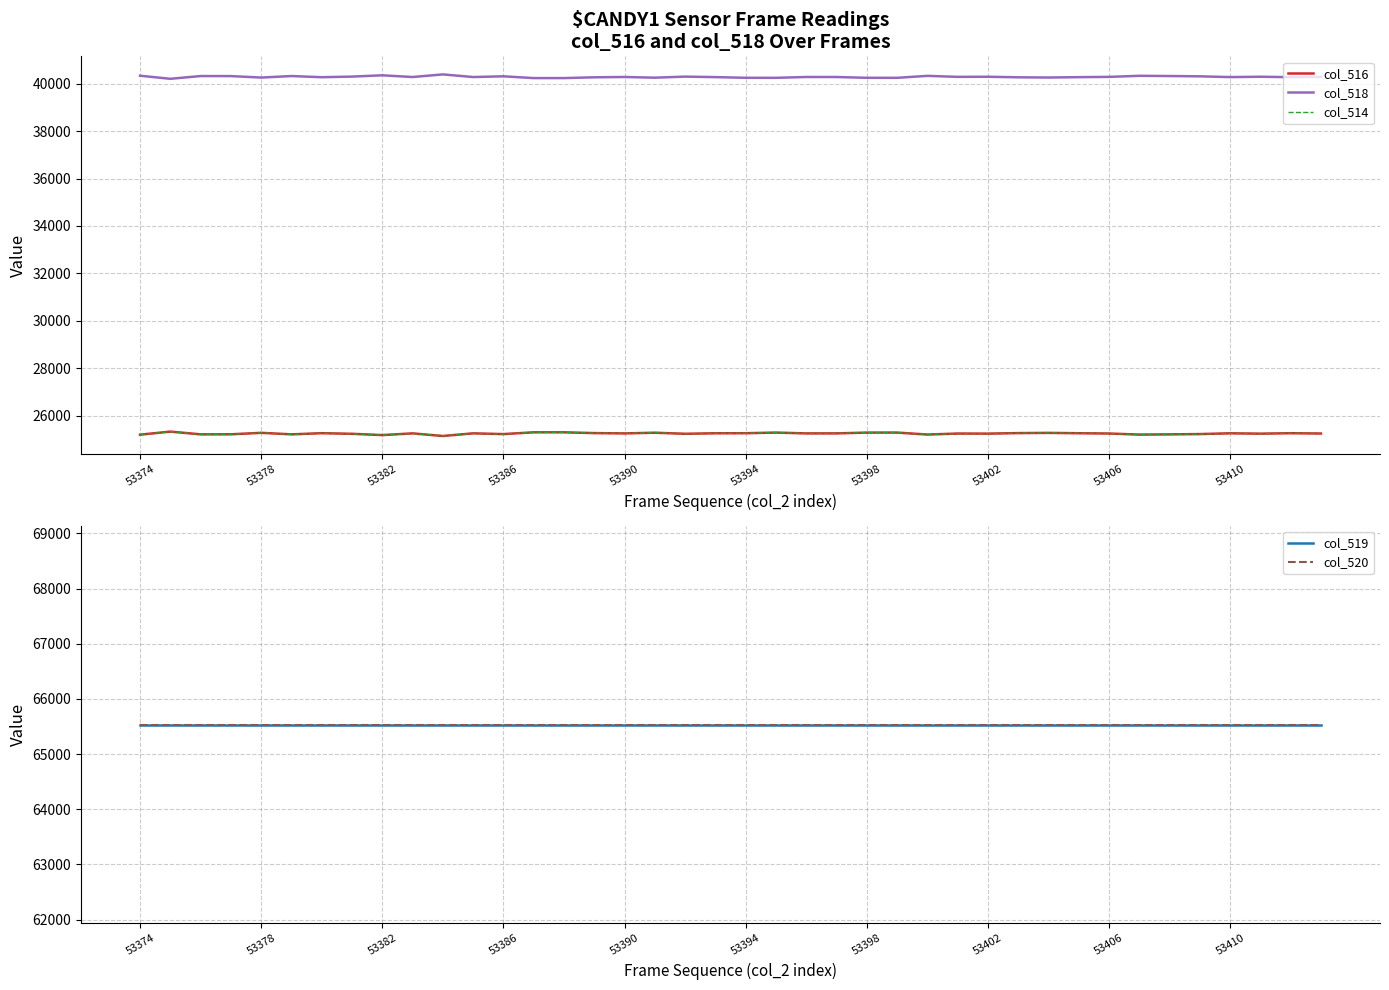

What is the difference between the maximum and second lowest values in the col_518 series?

155